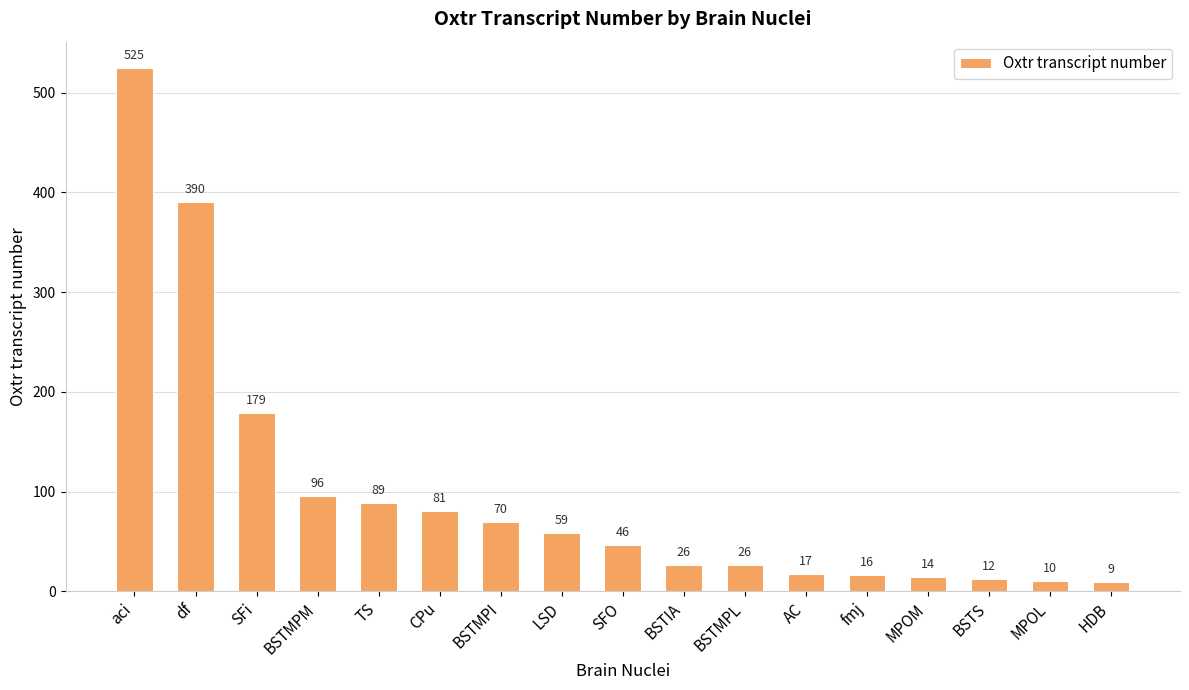

What is the label of the 9th bar from the right?

SFO